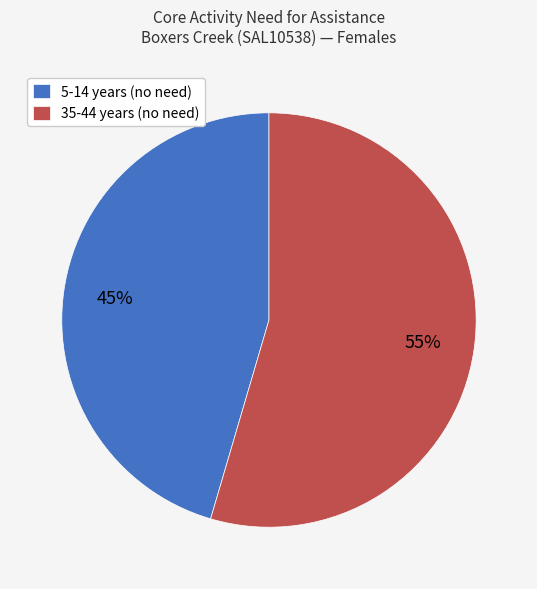

Is there a majority slice in this chart?

Yes